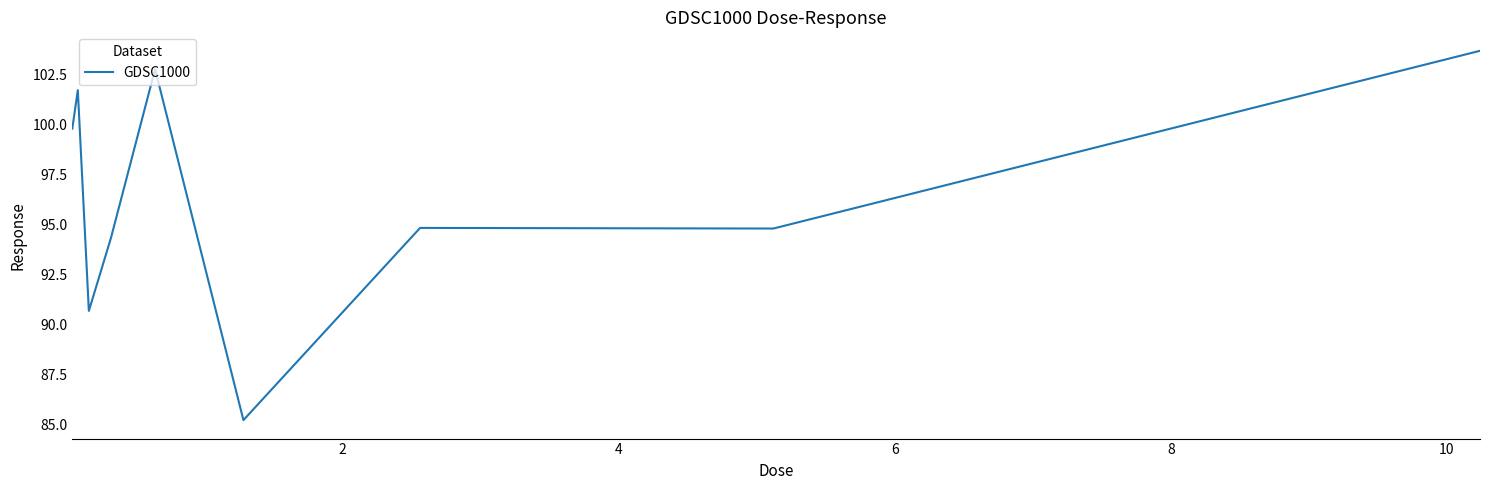

What is the greatest value displayed?

103.7